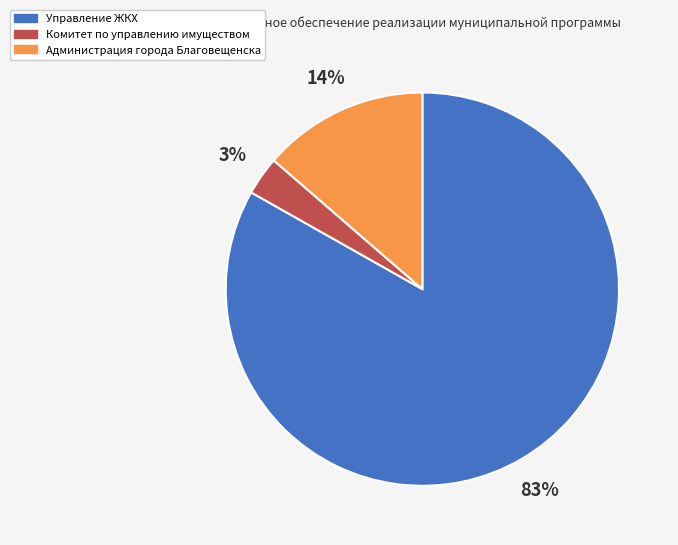

Is it true that Управление ЖКХ is 96% of the pie?

False